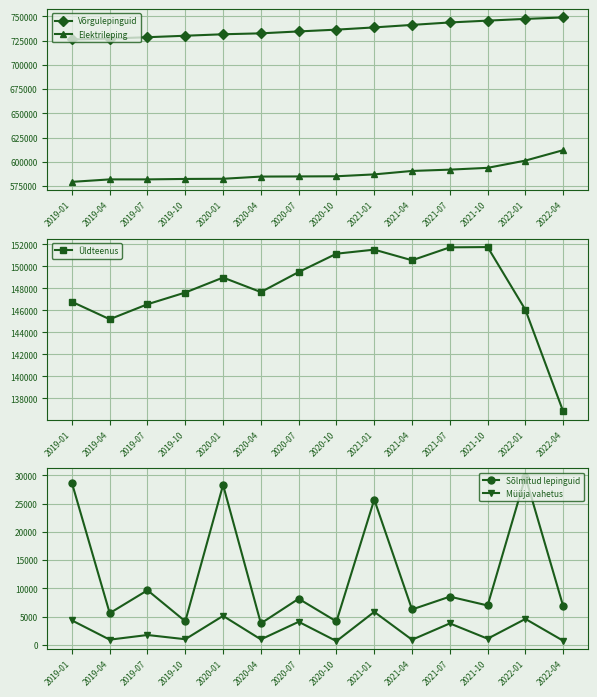

What is the minimum value shown in the chart?

668